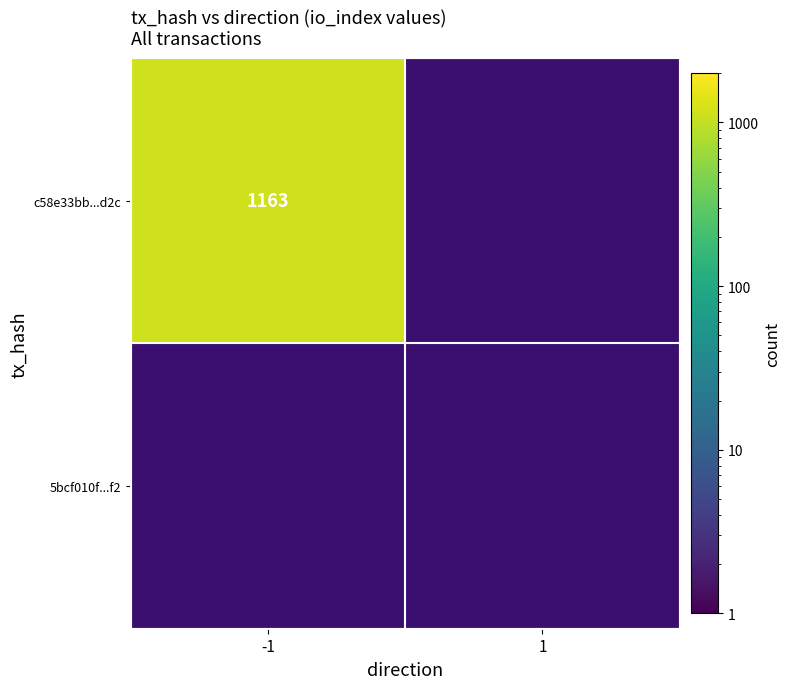

Which category has the lowest value in the 5bcf010f012c4ddffb0cfe236d520e9132849f2 series?

-1